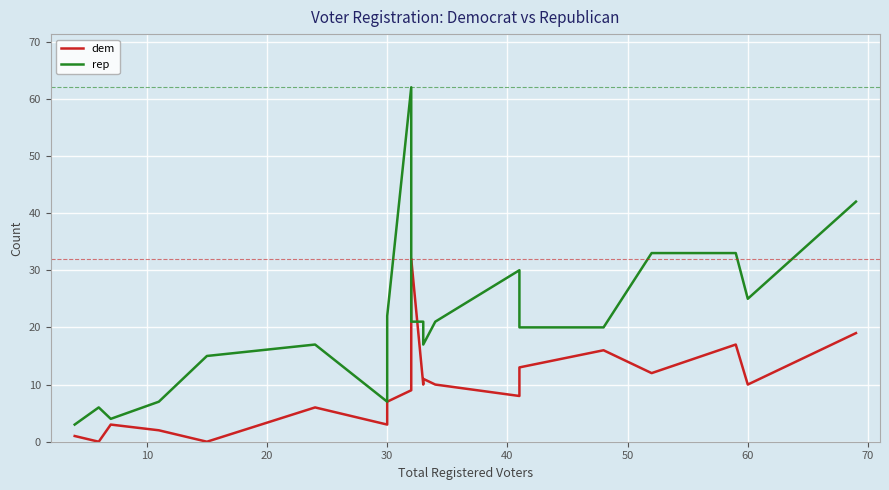

At how many categories does at least one series exceed 13?

15